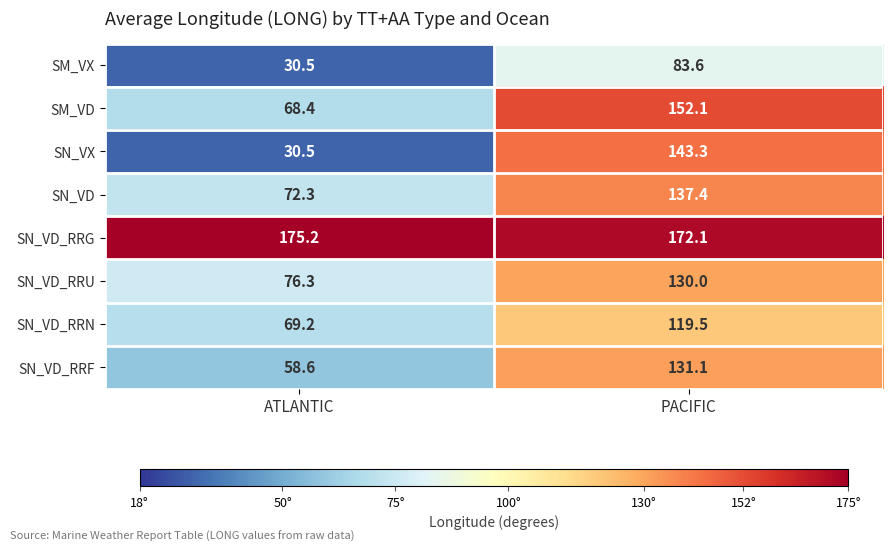

What is the minimum value shown in the chart?

30.5